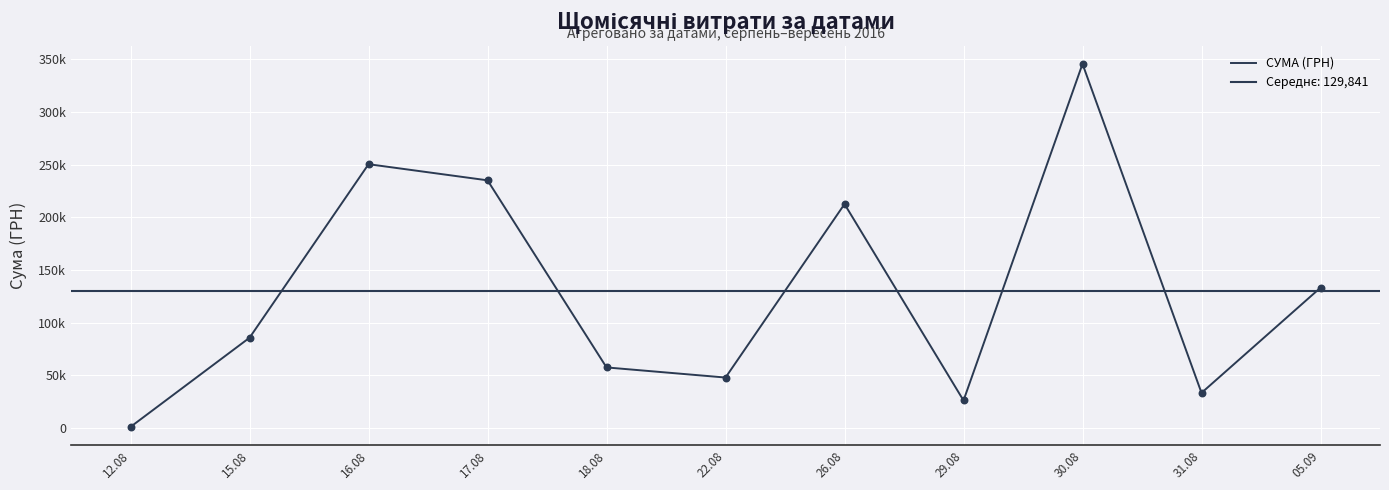

What is the change in value from 15.08 to 31.08?

-52392.1